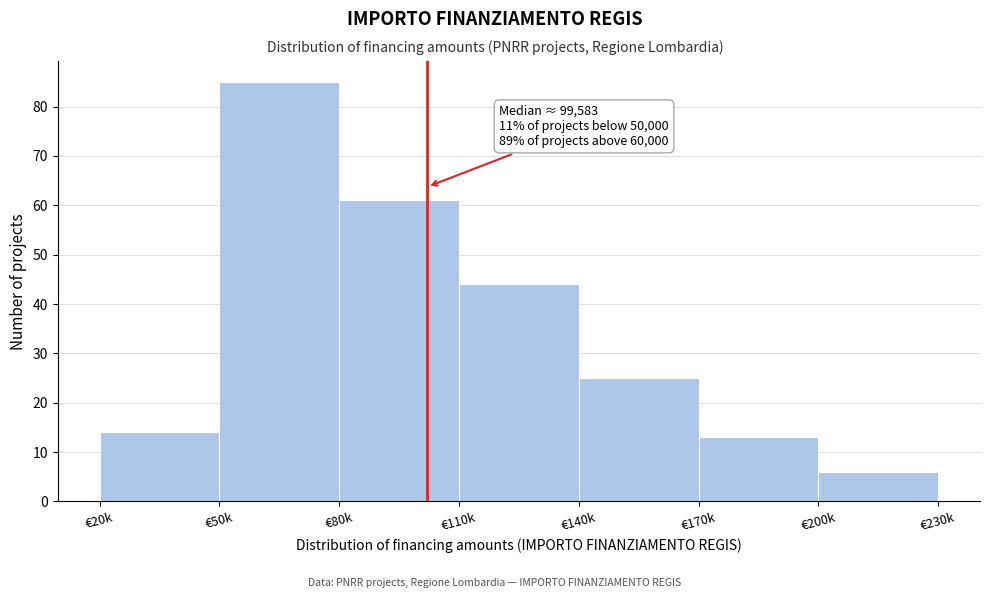

Reading right to left, list all the values displayed in this chart.

6	13	25	44	61	85	14